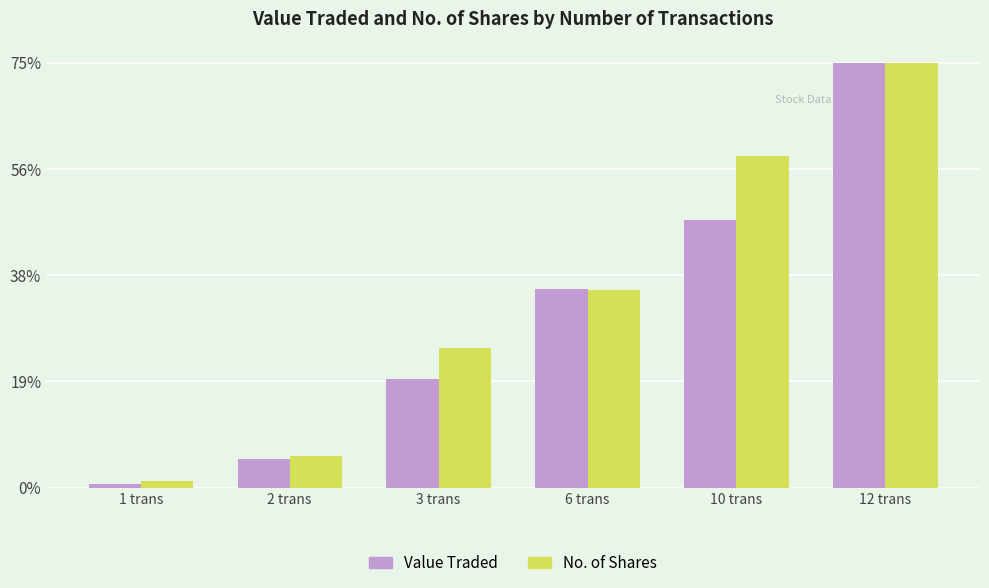

What are all the series names shown in the legend?

Value Traded, No. of Shares